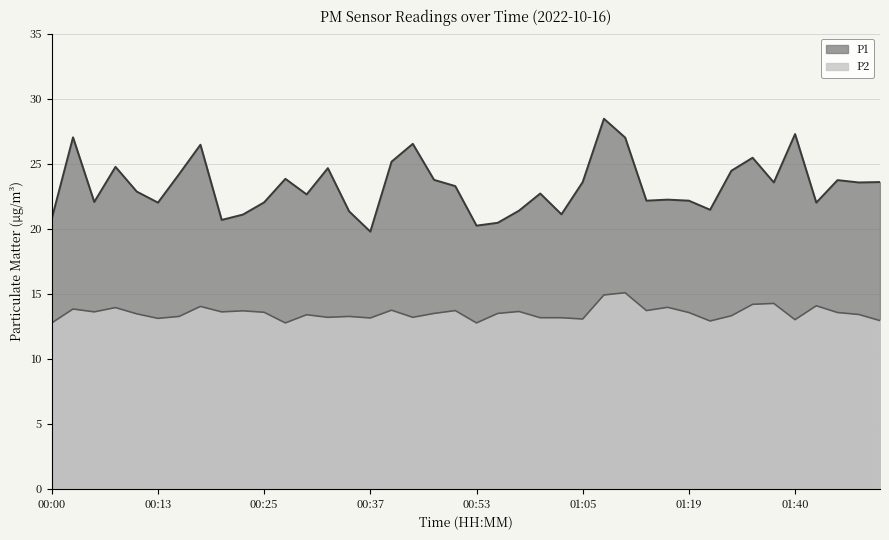

What is the difference between the highest and lowest values at 01:37?

9.3